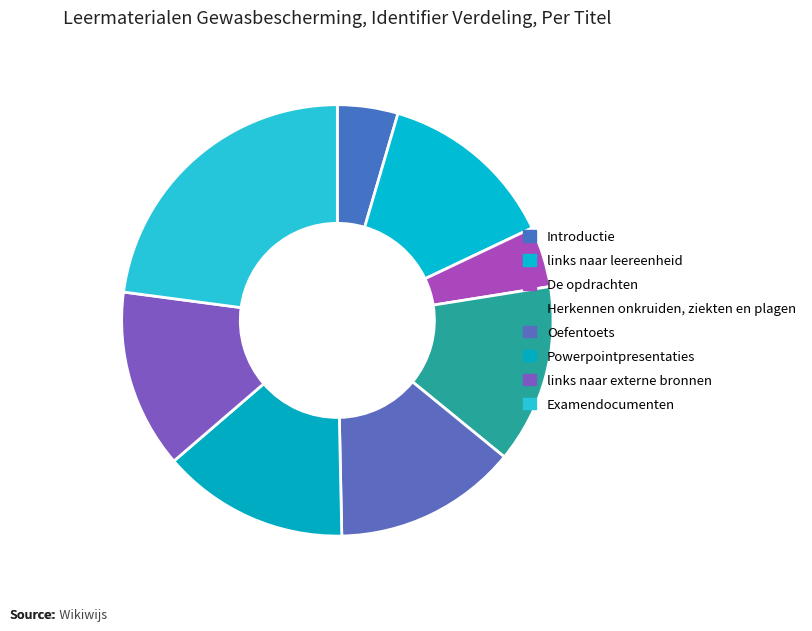

How many slices are in this pie chart?

8